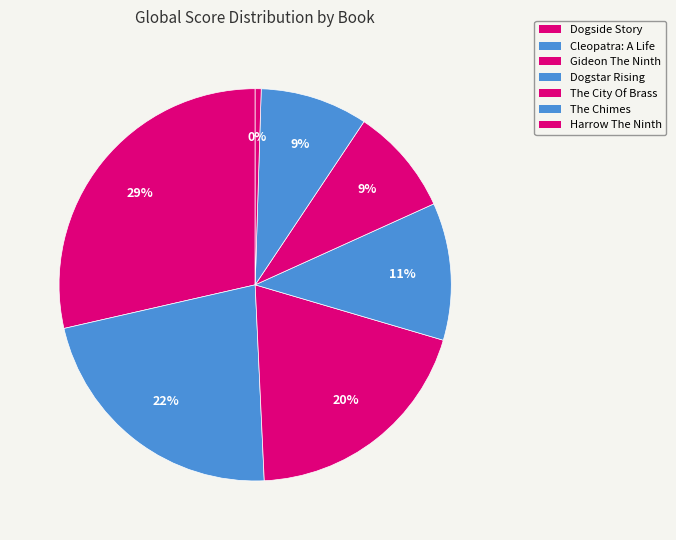

How many slices are in this pie chart?

7